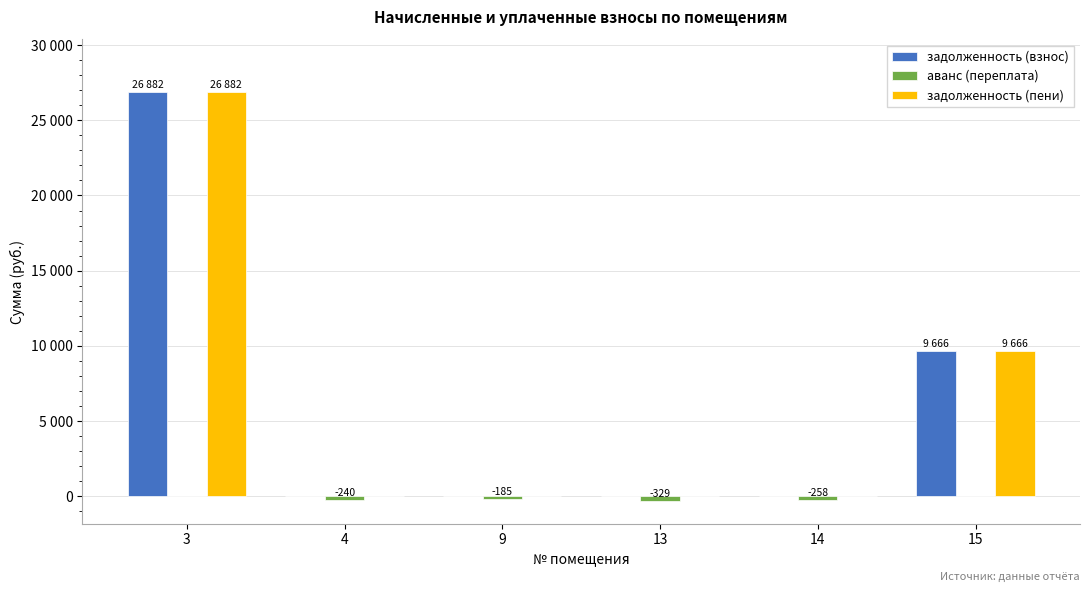

Does the chart contain stacked bars?

No